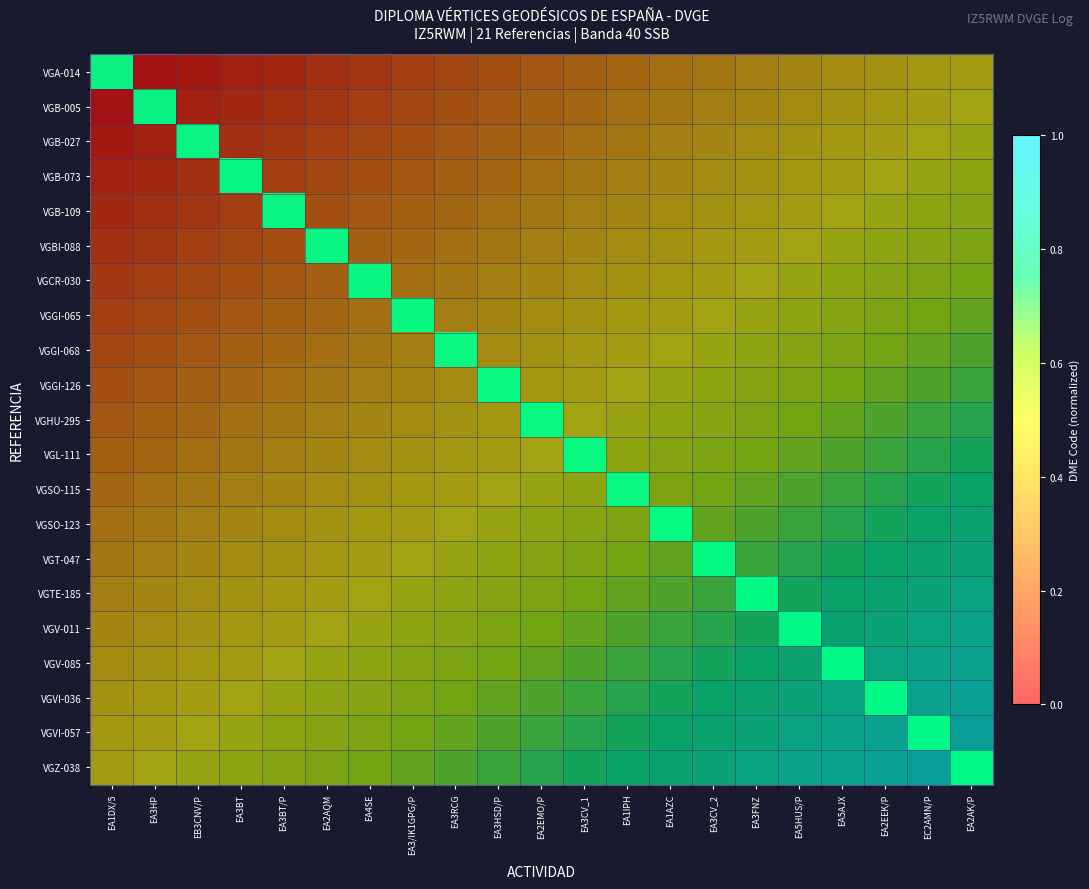

The VGB-109 series shows 0 at EA3CV_1. True or false?

False